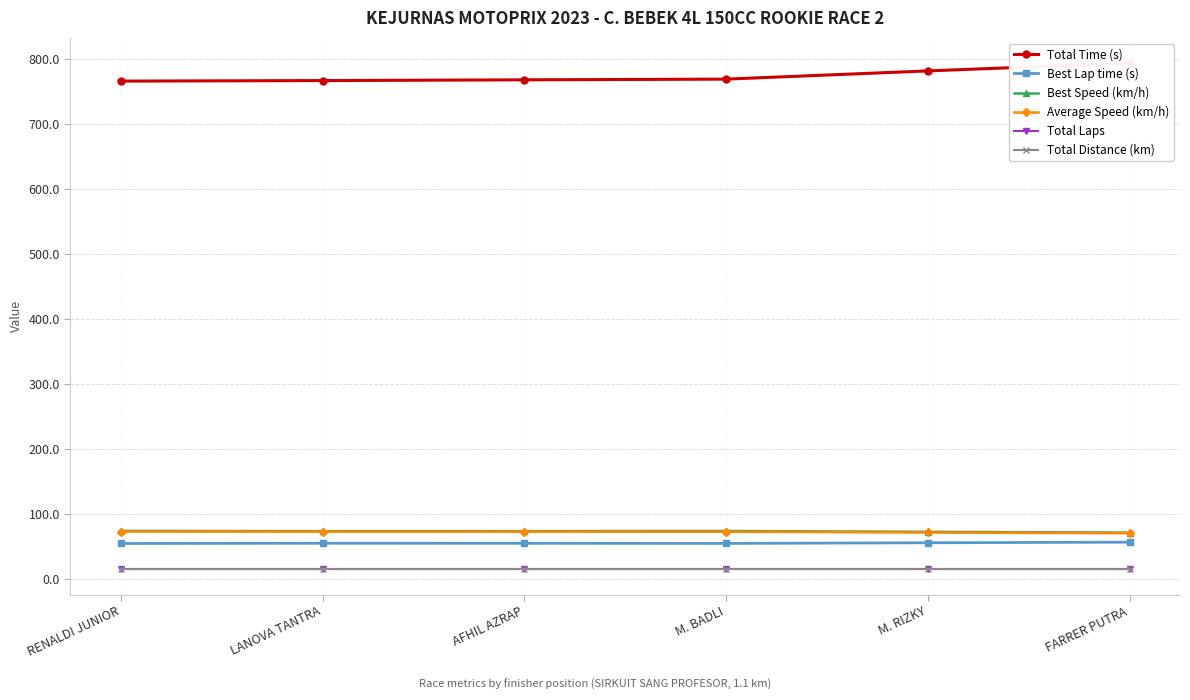

What is the difference between the maximum and second lowest values in the Average Speed (km/h) series?

1.5